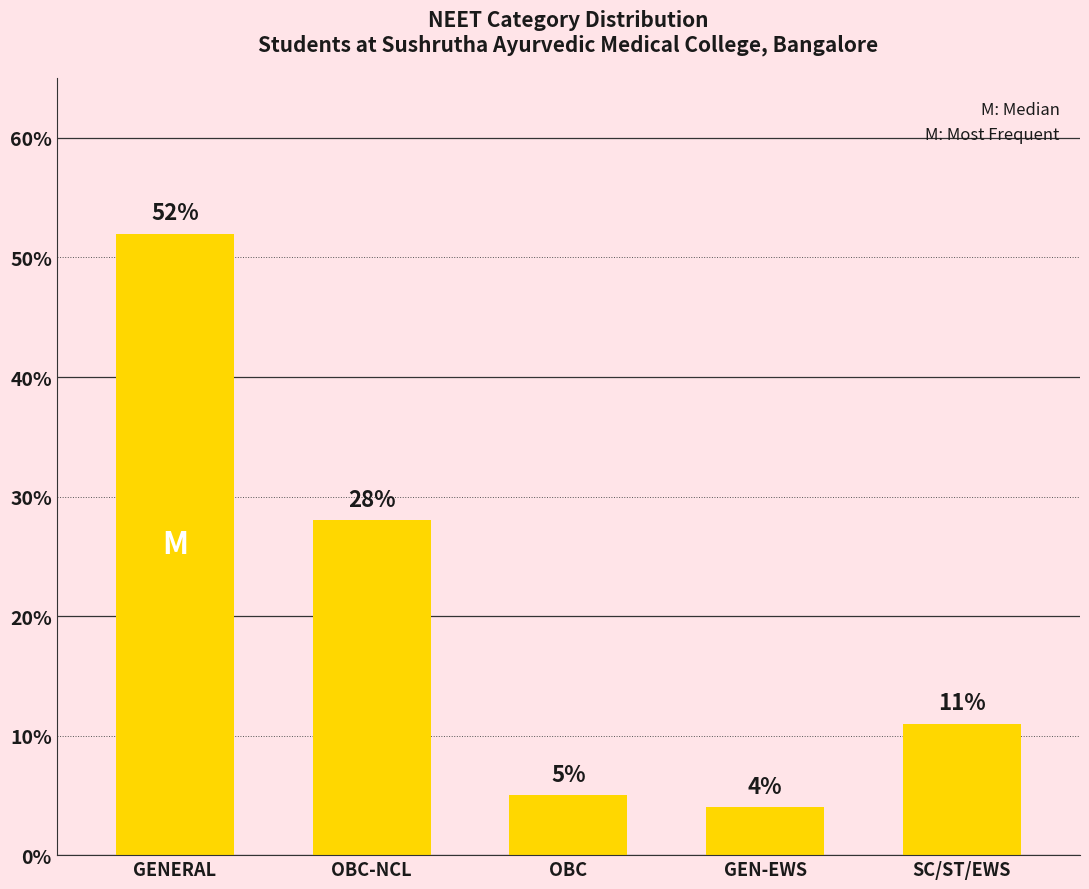

What is the difference between the maximum and minimum values?

48